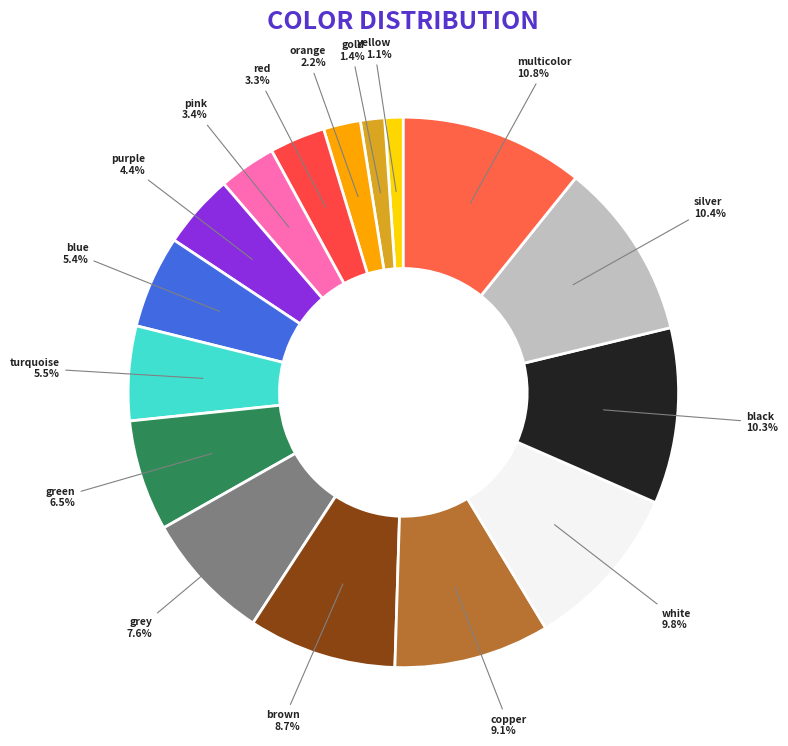

How many segments does this pie chart have?

16